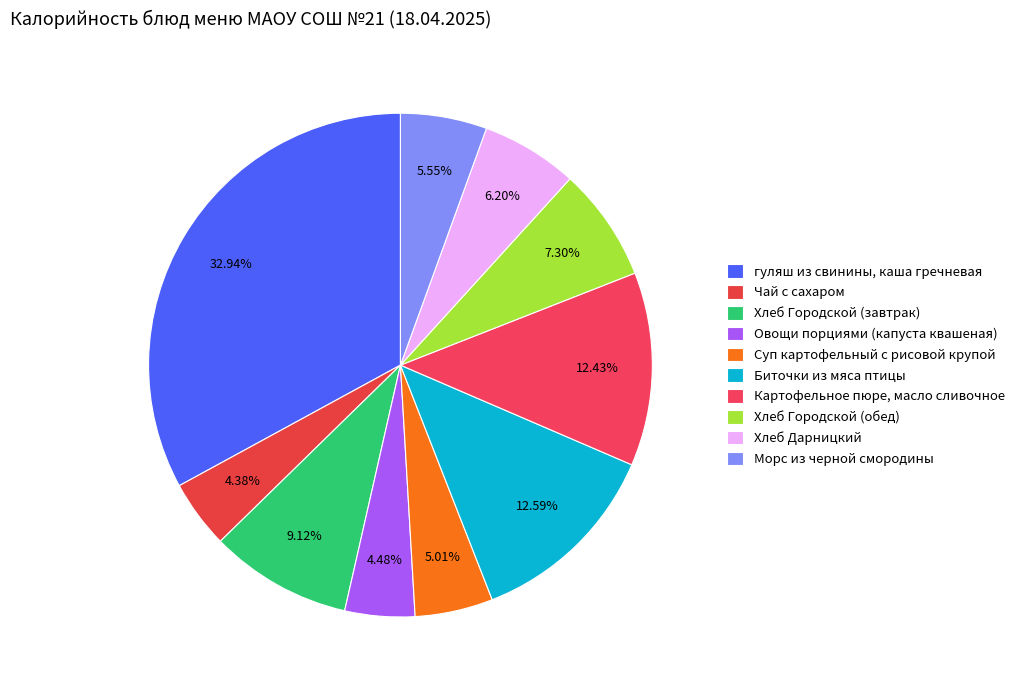

Is гуляш из свинины, каша гречневая the majority of the pie?

No